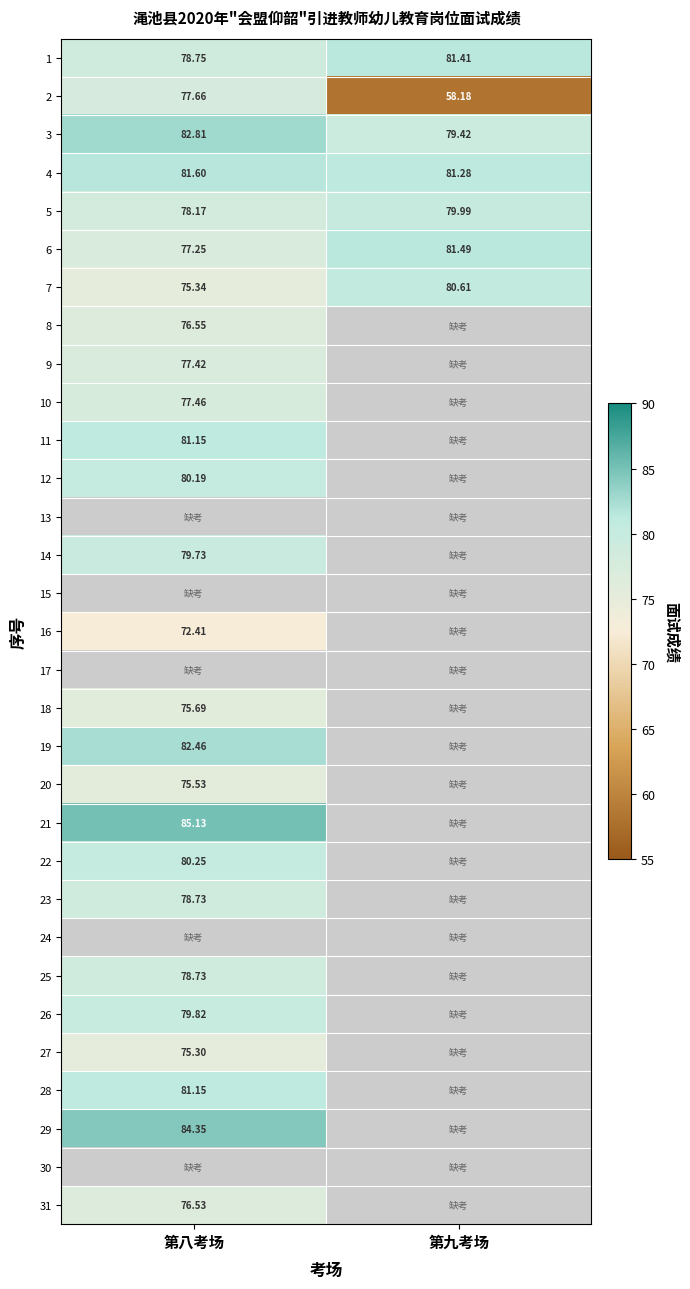

List the labels in order of 4 value, smallest first.

第九考场, 第八考场